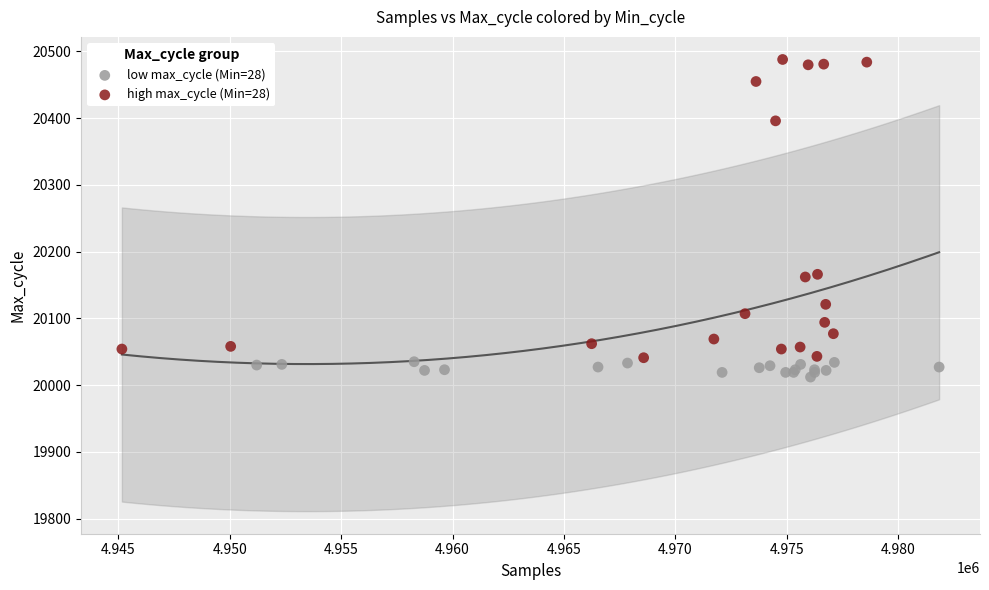

Which series reaches the maximum Y coordinate?

high max_cycle (Min=28)